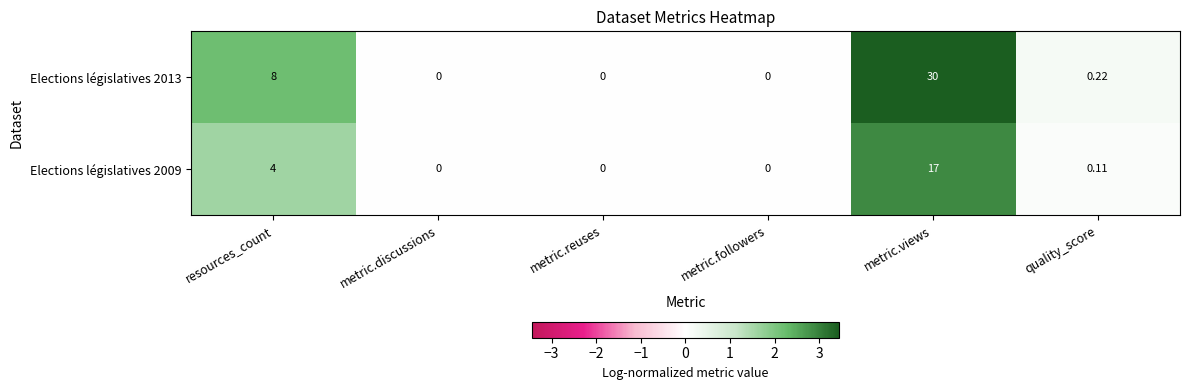

Where is Elections législatives 2013 nearest to the value 15?

resources_count